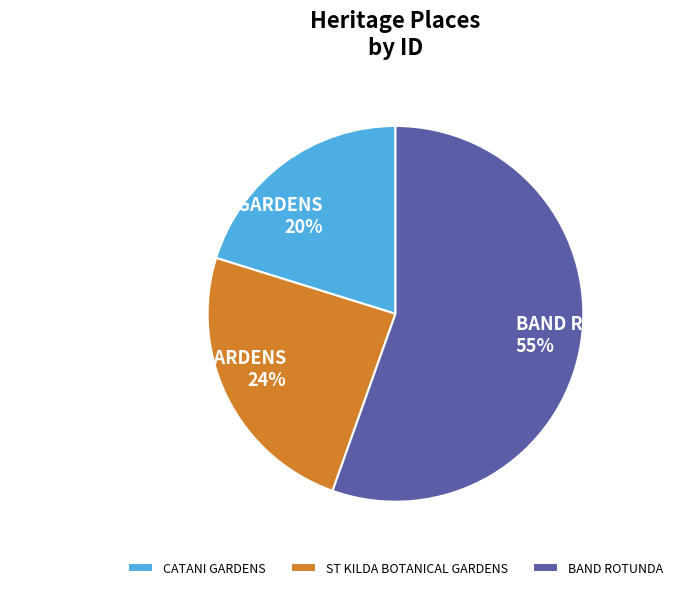

Which category has the smallest portion of the pie?

CATANI GARDENS